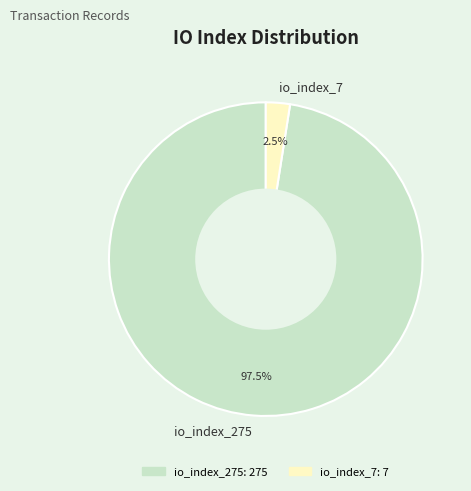

To the nearest percent, what is the difference between the largest and smallest slice percentages?

95%